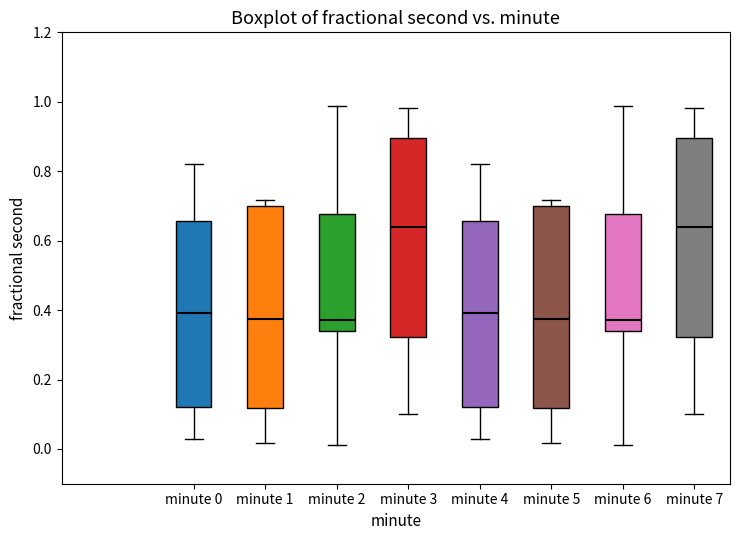

Where is the upper edge of the box for minute 2 on the y-axis? The values are not printed on the chart, so give them approximately, as read against the axis.

0.68